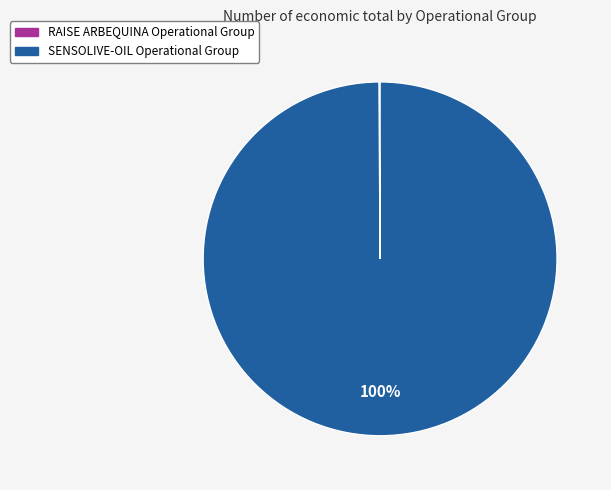

To the nearest percent, what is the average slice percentage?

50%